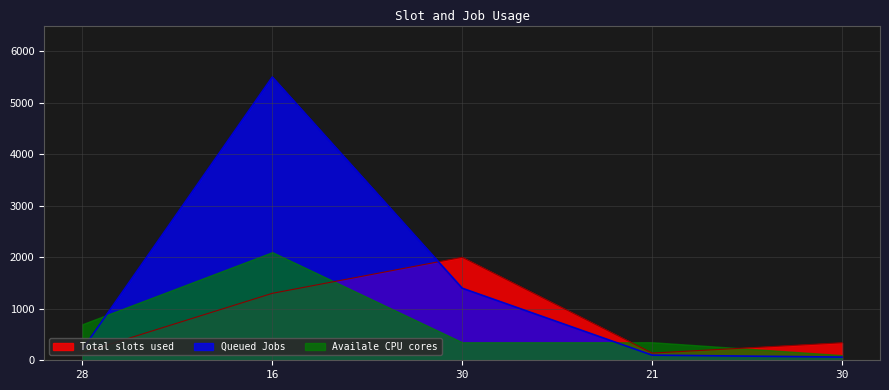

Where is the first local maximum for Queued Jobs?

16